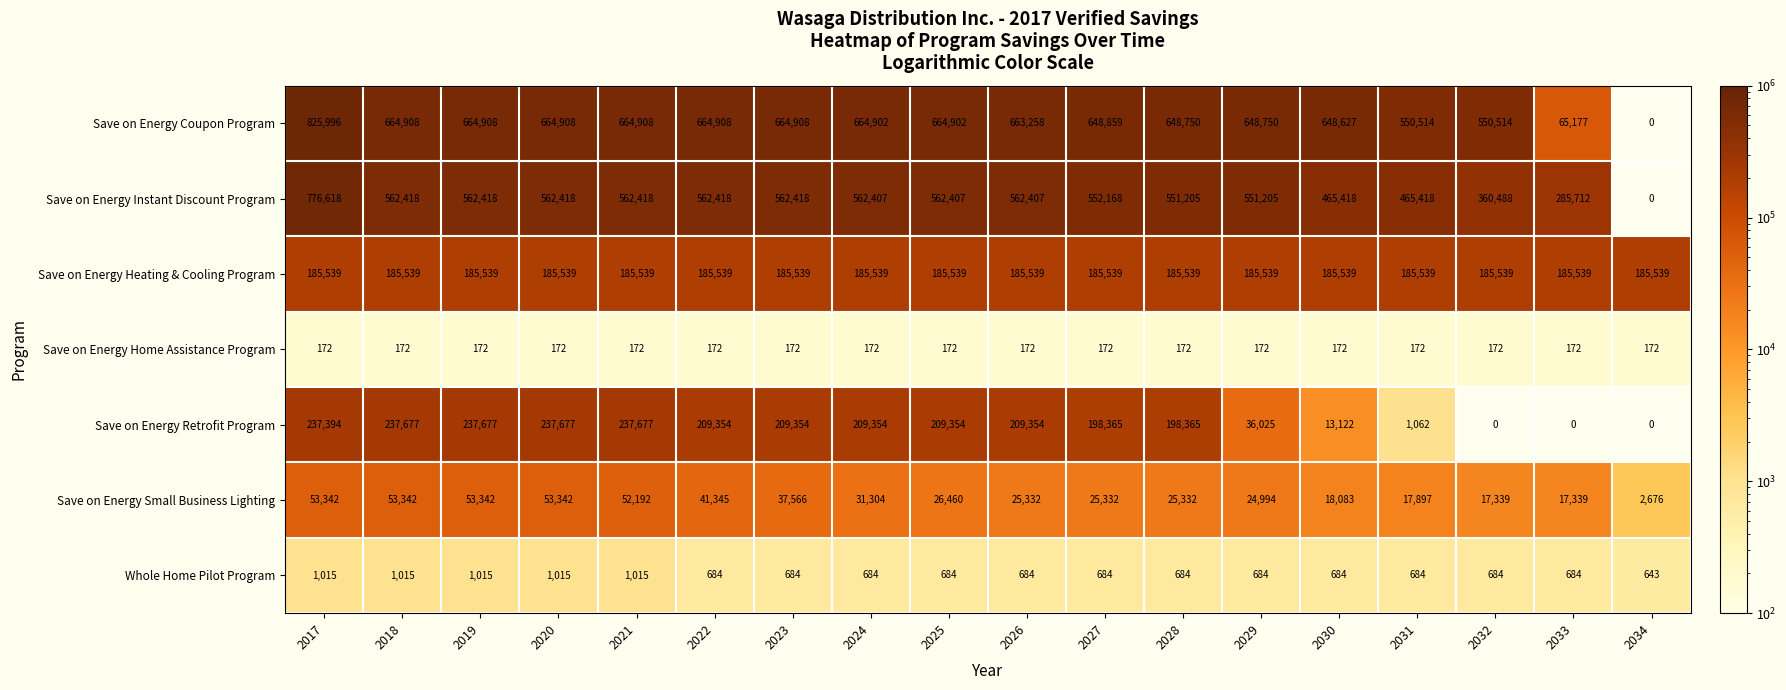

The value of Save on Energy Home Assistance Program at 2030 is 172. True or false?

True